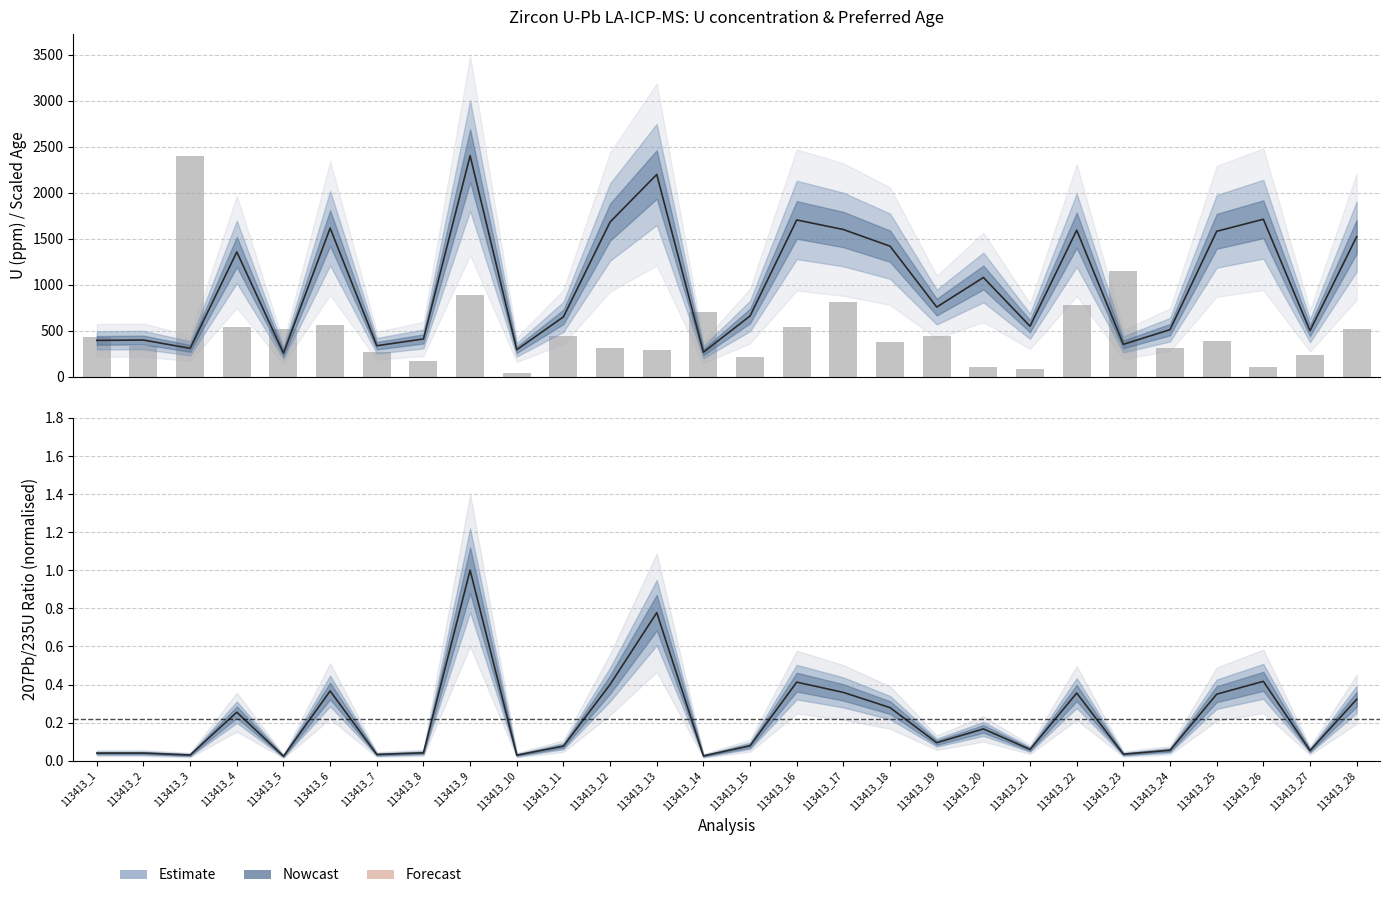

Reading left to right, transcribe all the data shown in this chart.

Preferred Age (scaled): 395.6	399.2	309.1	1356.2	257.1	1615.4	337.5	411.2	2402.1	294.0	651.3	1681.5	2197.8	267.5	661.2	1704.0	1599.8	1418.8	757.5	1078.9	549.6	1592.8	352.7	512.2	1580.6	1711.6	501.0	1522.0
U (ppm): 428.1	334.9	2402.1	538.7	524.5	564.7	266.2	175.0	885.5	43.8	446.7	316.6	292.5	709.1	215.9	540.9	811.6	379.2	443.9	105.2	79.7	784.4	1151.6	308.3	391.3	109.9	232.5	514.1
207Pb/235U ratio (norm.): 0.0	0.0	0.0	0.3	0.0	0.4	0.0	0.0	1.0	0.0	0.1	0.4	0.8	0.0	0.1	0.4	0.4	0.3	0.1	0.2	0.1	0.4	0.0	0.1	0.3	0.4	0.1	0.3